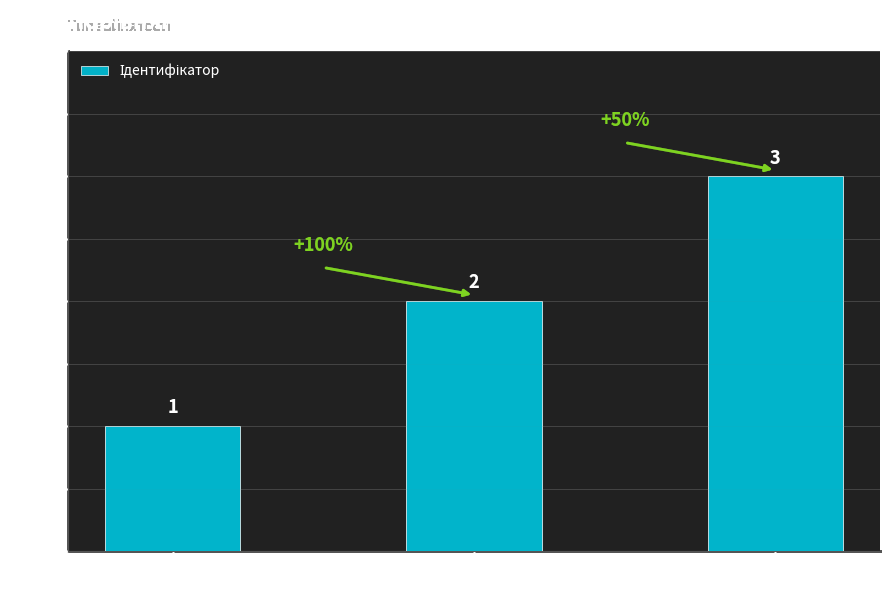

What is the sum of all values?

6